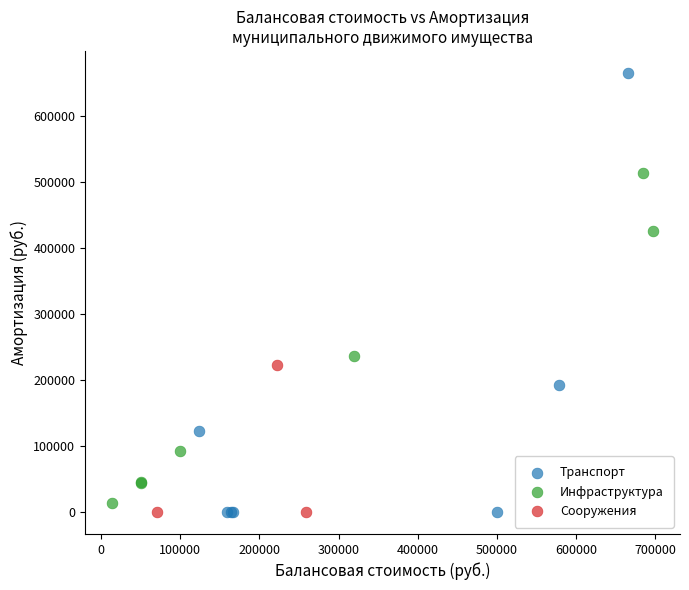

Which series has the widest spread of Y values?

Транспорт